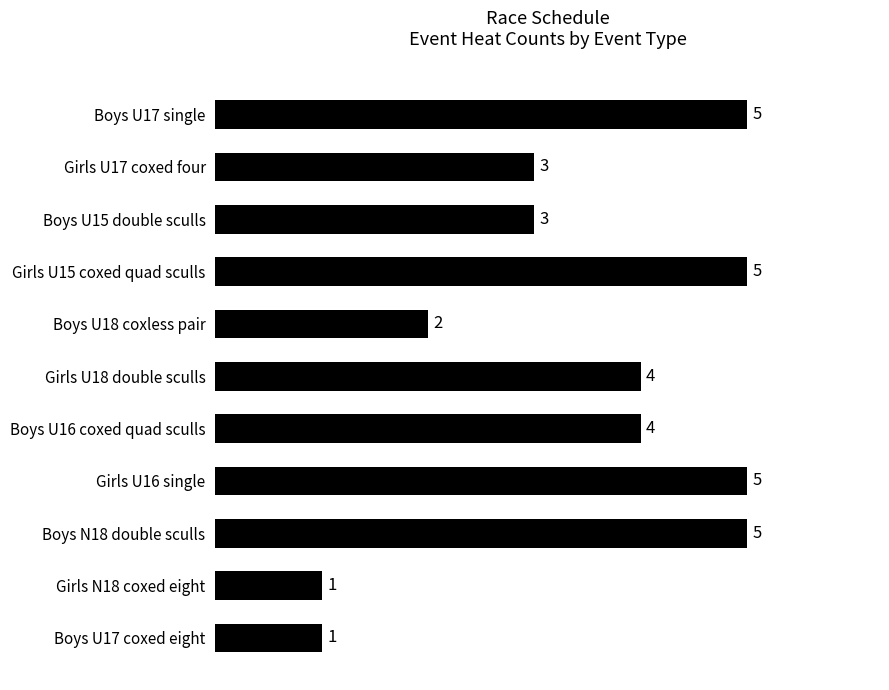

Approximately how many times larger is the value at Boys N18 double sculls compared to Girls U17 coxed four?

1.7